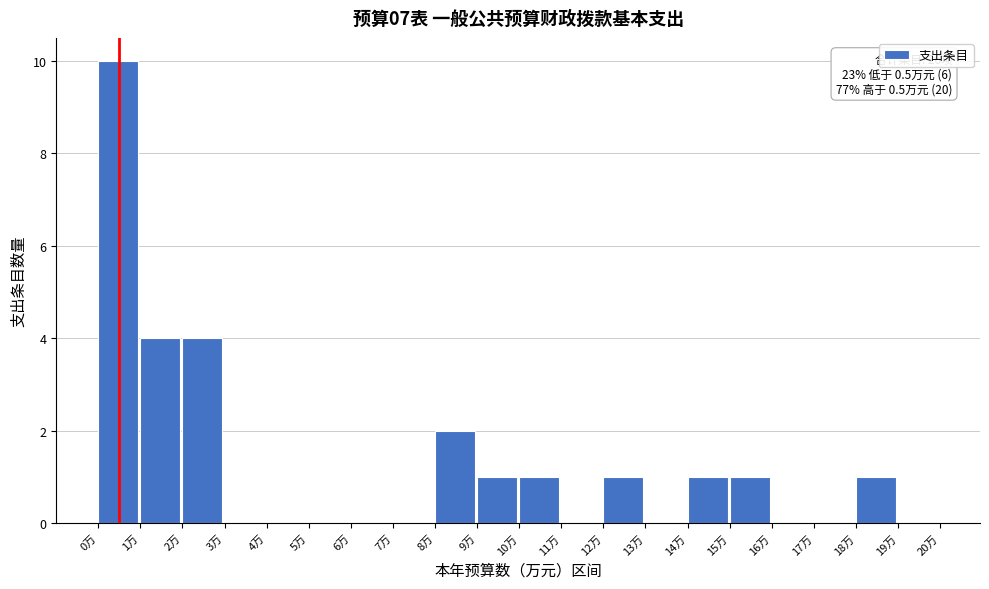

Which range on the x-axis has the tallest bar?

0 to 1